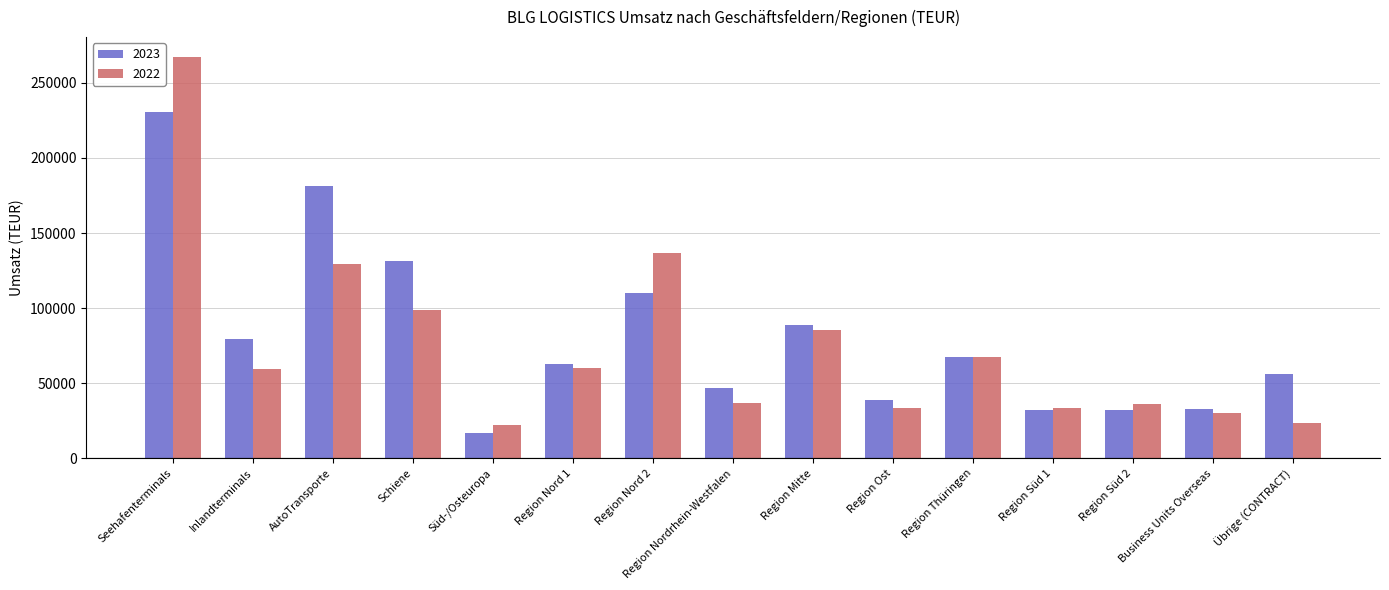

What is the minimum value shown in the chart?

16893